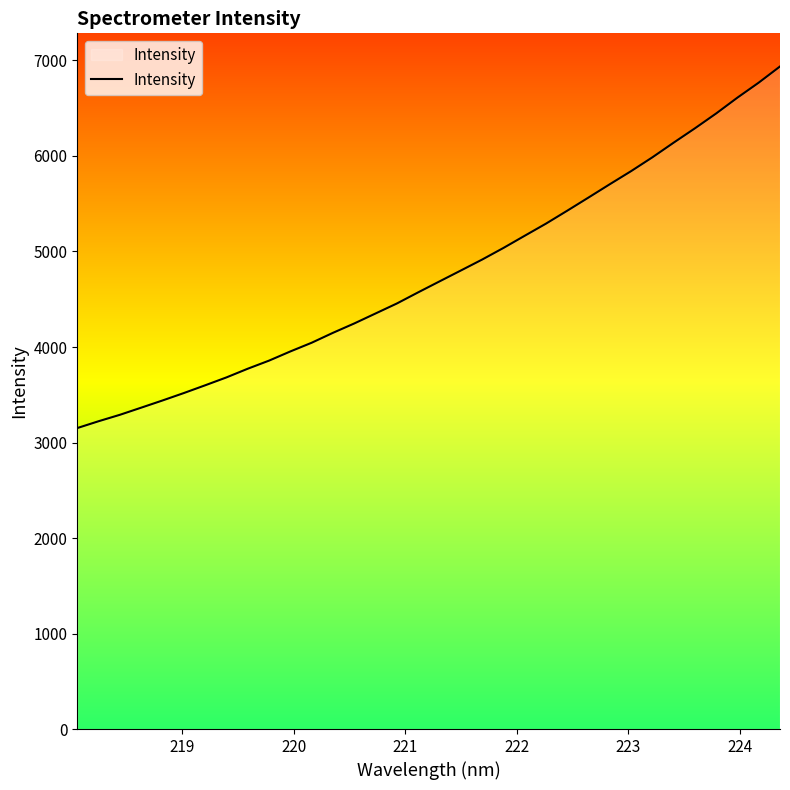

What is the average value?

4773.1